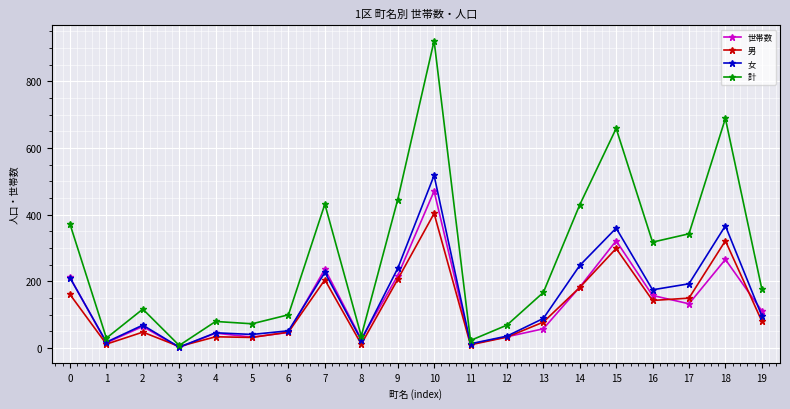

What is the difference between the second highest and second lowest values in the 世帯数 series?

310